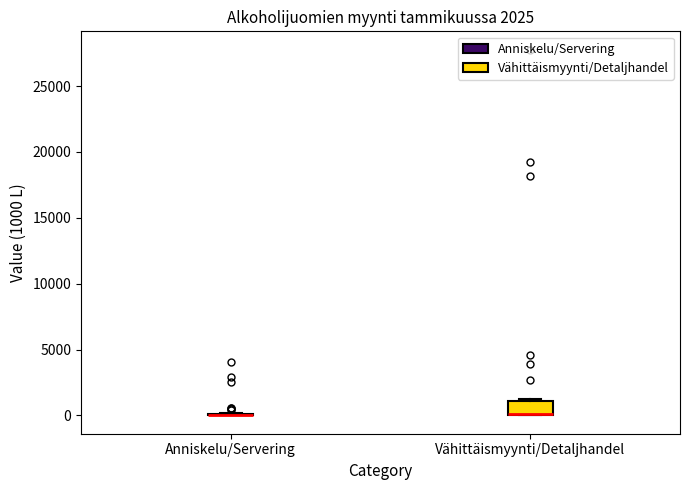

Comparing the boxes themselves (not the whiskers), which one is the tallest?

Vähittäismyynti/Detaljhandel